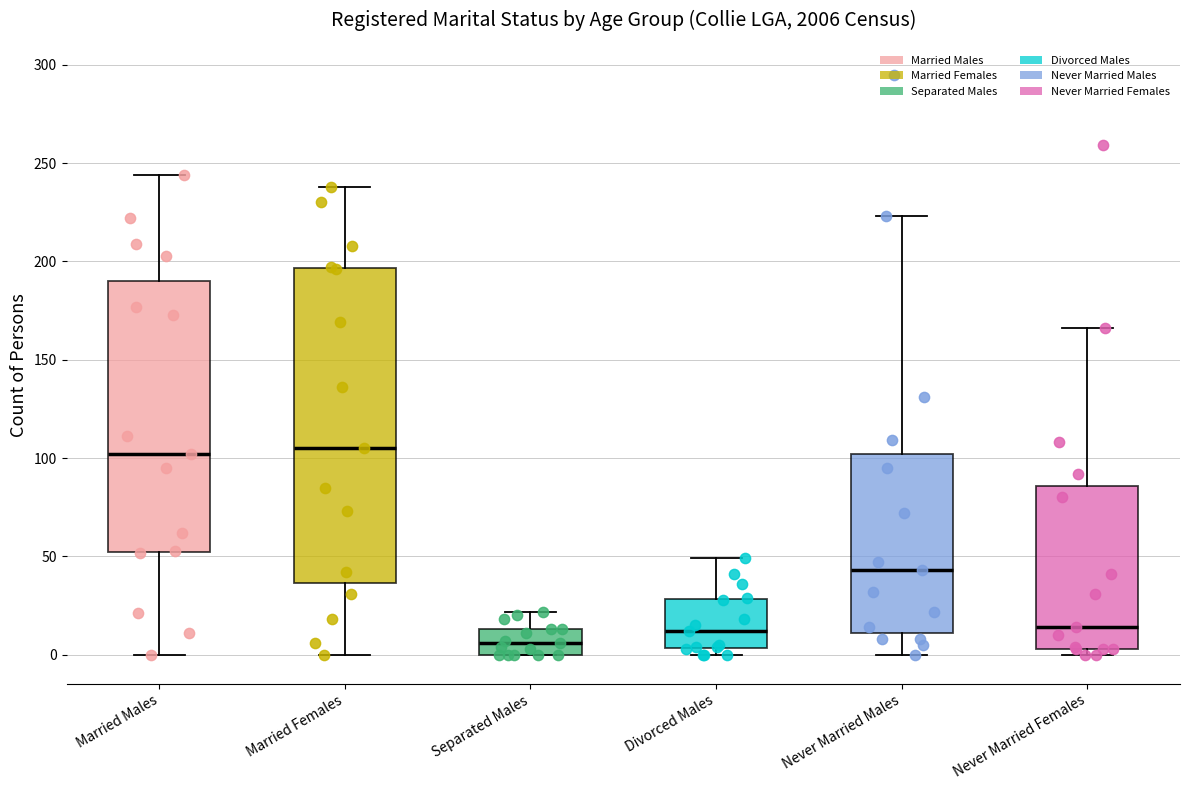

Reading left to right, read every box against the y-axis: the position of its median line, the range the box covers, and the ends of its whiskers. The values are not printed on the chart, so give them approximately, as read against the axis.

Married Males: median 100, box 55 to 190, whiskers 0 to 245
Married Females: median 105, box 35 to 195, whiskers 0 to 240
Separated Males: median 5, box 0 to 15, whiskers 0 to 20
Divorced Males: median 10, box 5 to 30, whiskers 0 to 50
Never Married Males: median 45, box 10 to 100, whiskers 0 to 225
Never Married Females: median 15, box 5 to 85, whiskers 0 to 165